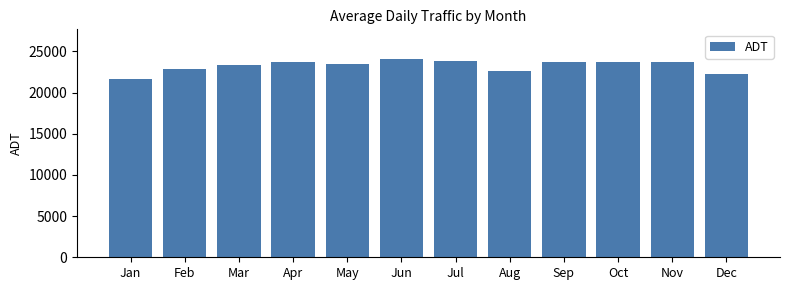

At which category does the chart reach its minimum across all series?

Jan